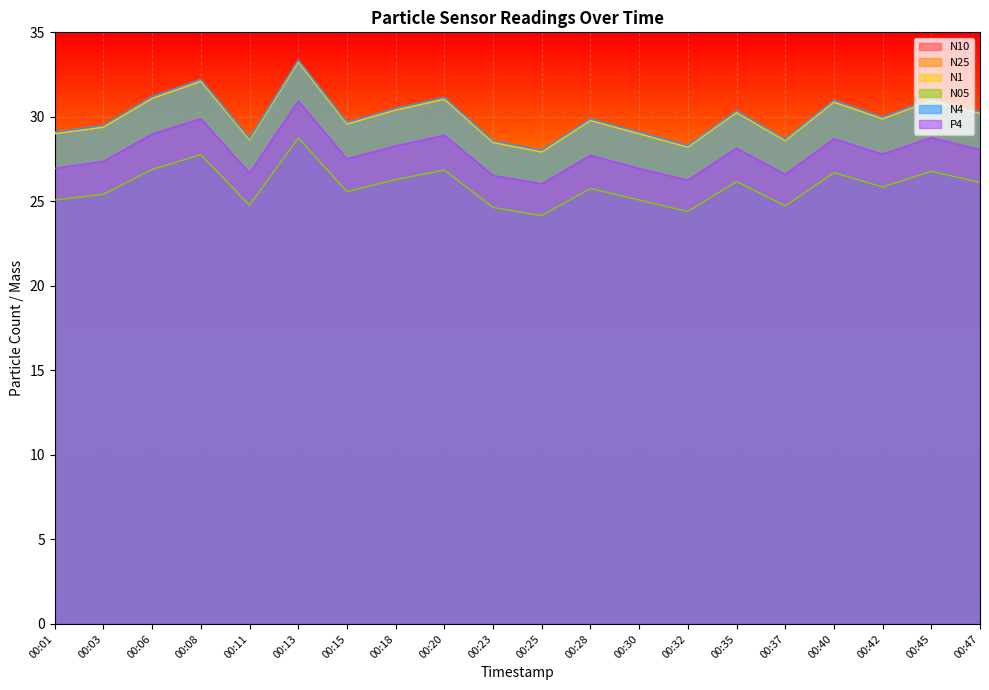

How many lines are shown in the chart?

6